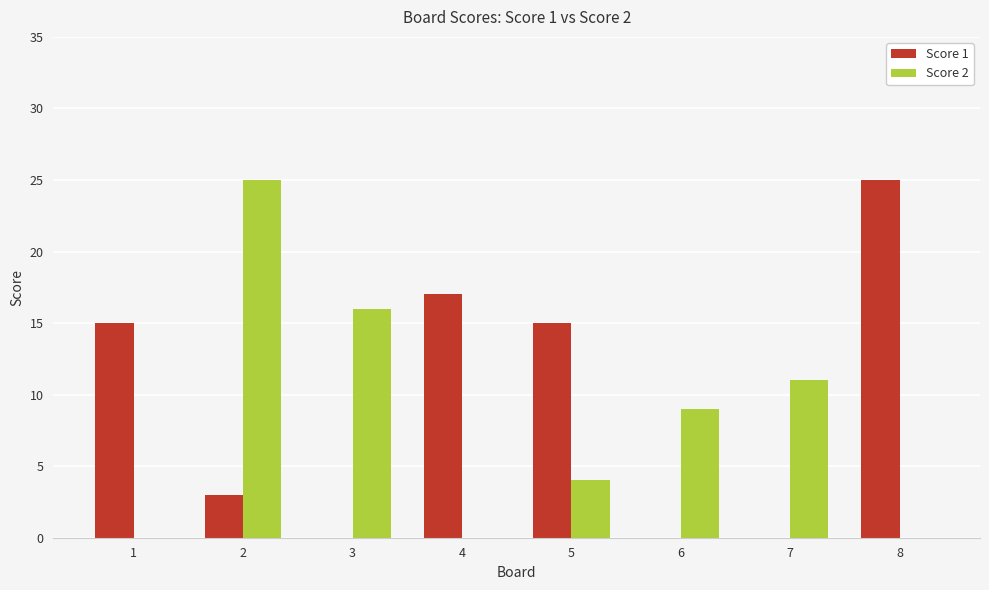

Count the number of data series in this chart.

2